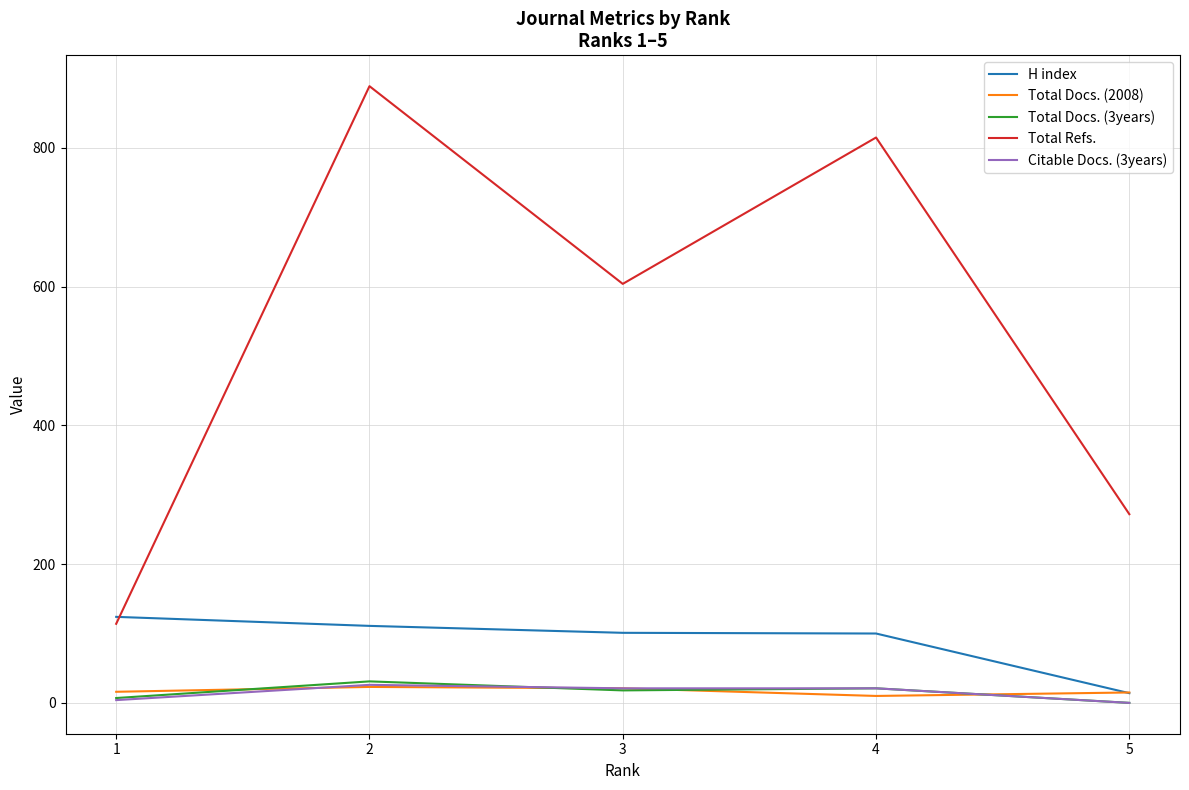

True or false: Citable Docs. (3years) and H index intersect in this chart.

False